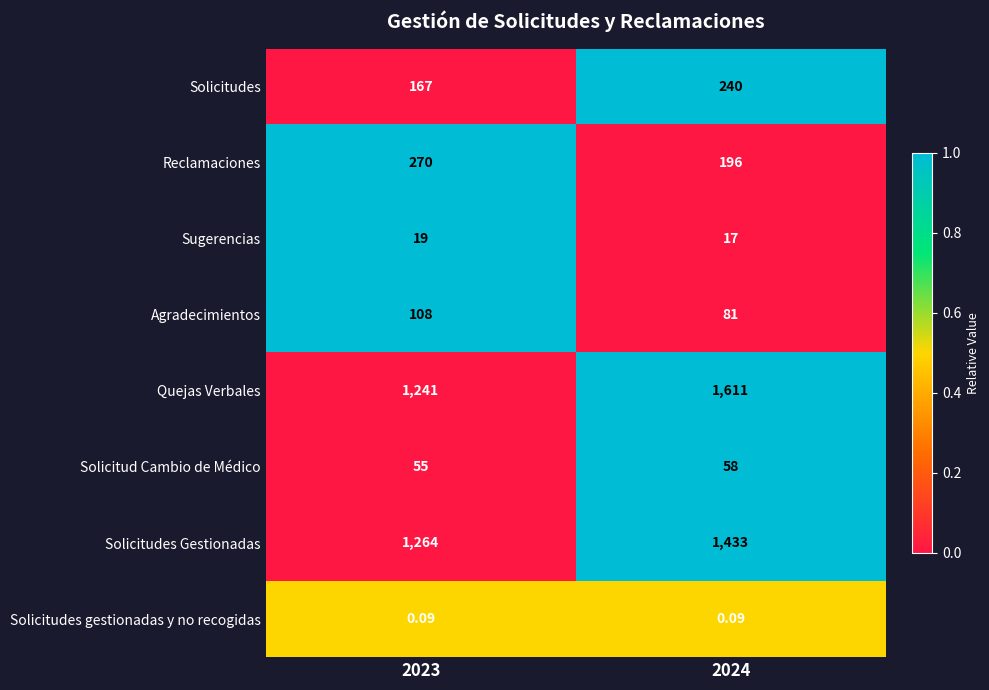

Rank the series by their maximum value, from lowest to highest.

Solicitudes gestionadas y no recogidas, Sugerencias, Solicitud Cambio de Médico, Agradecimientos, Solicitudes, Reclamaciones, Solicitudes Gestionadas, Quejas Verbales